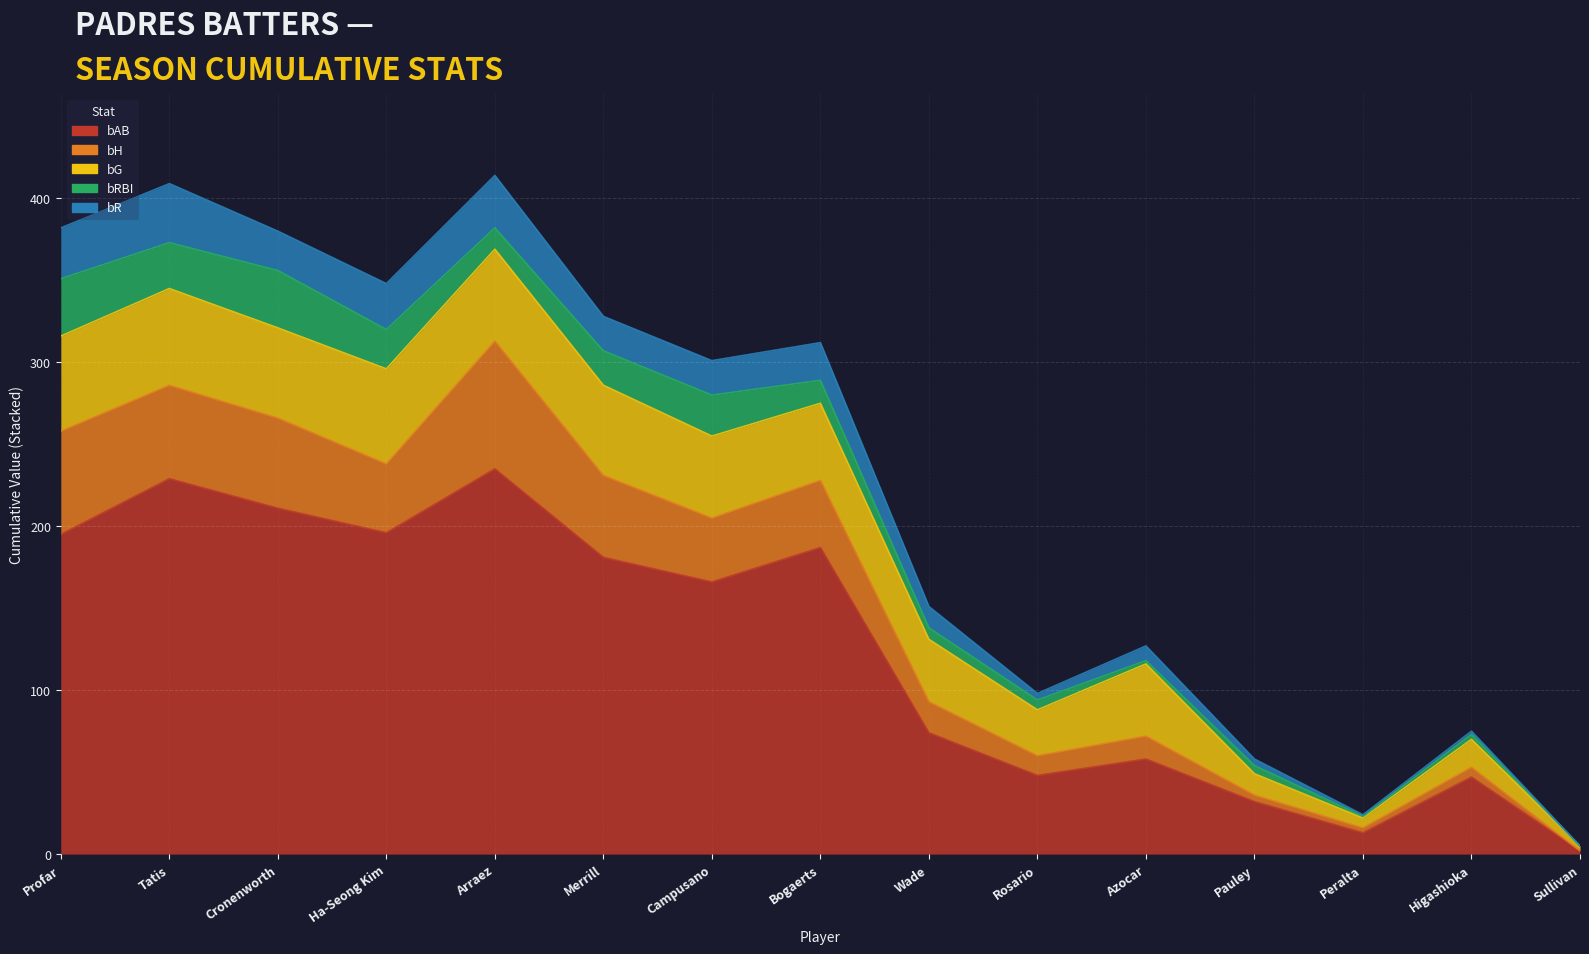

What is the label of the 12th point from the left?

Pauley